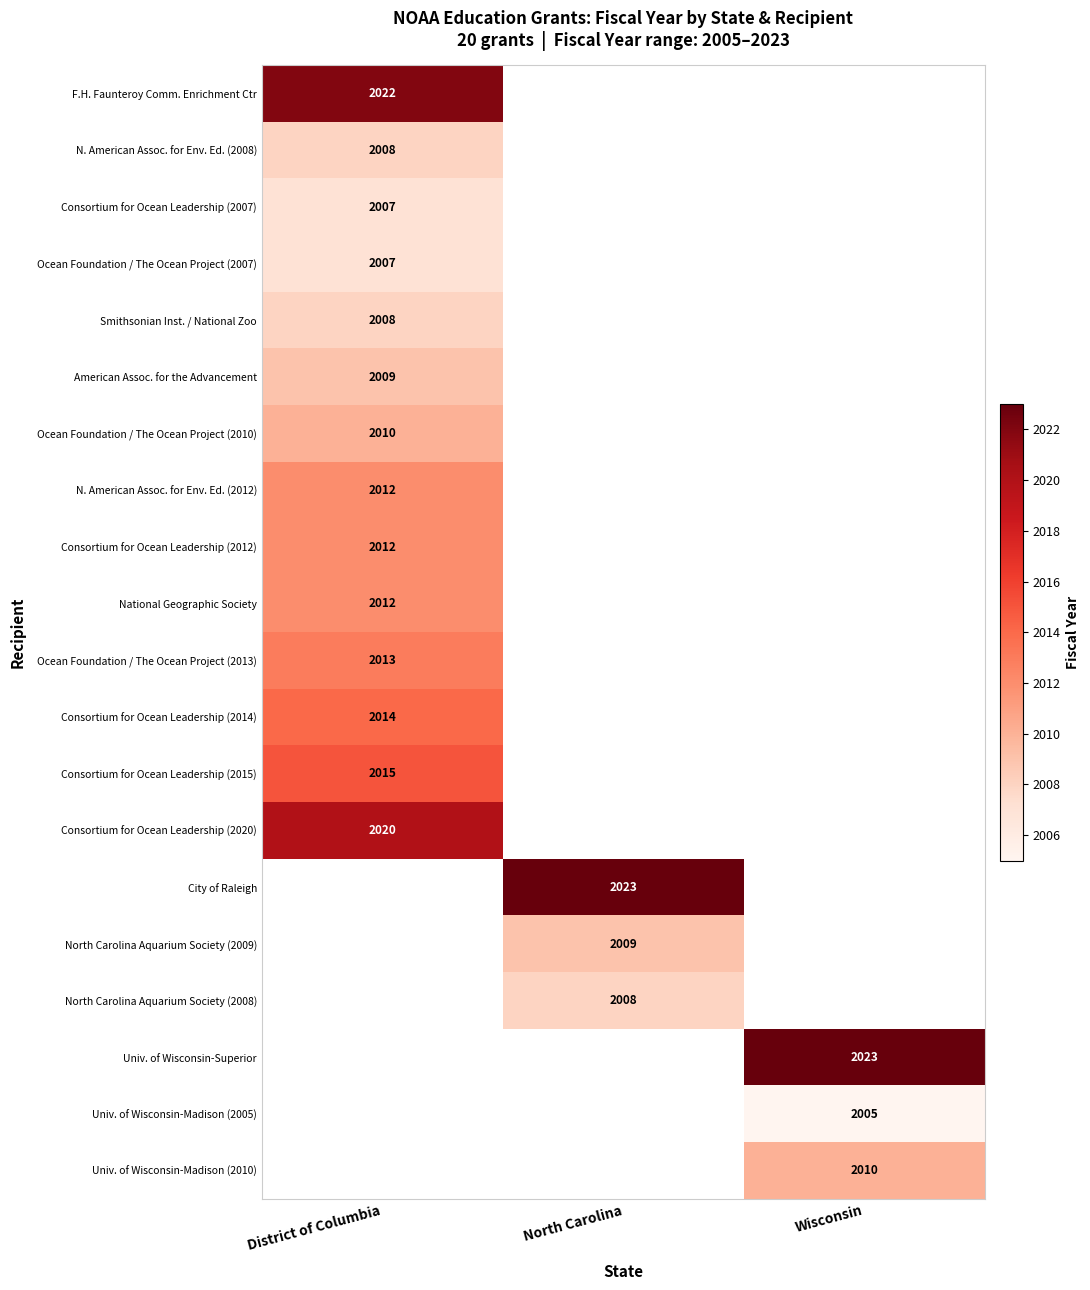

The City of Raleigh series shows 1074 at North Carolina. True or false?

False